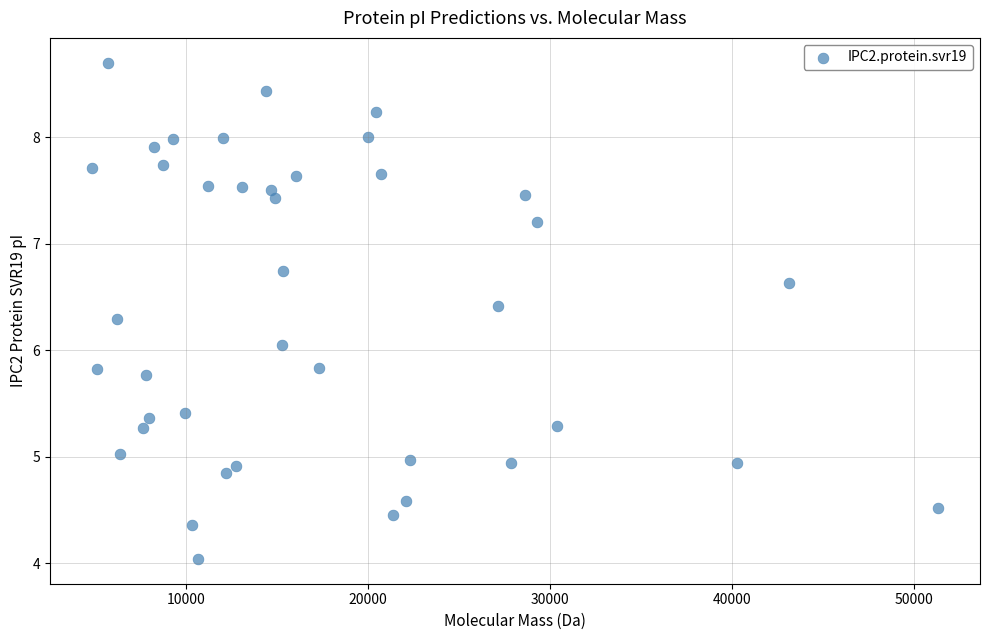

What is the range of X values (max minus min)?

46466.6